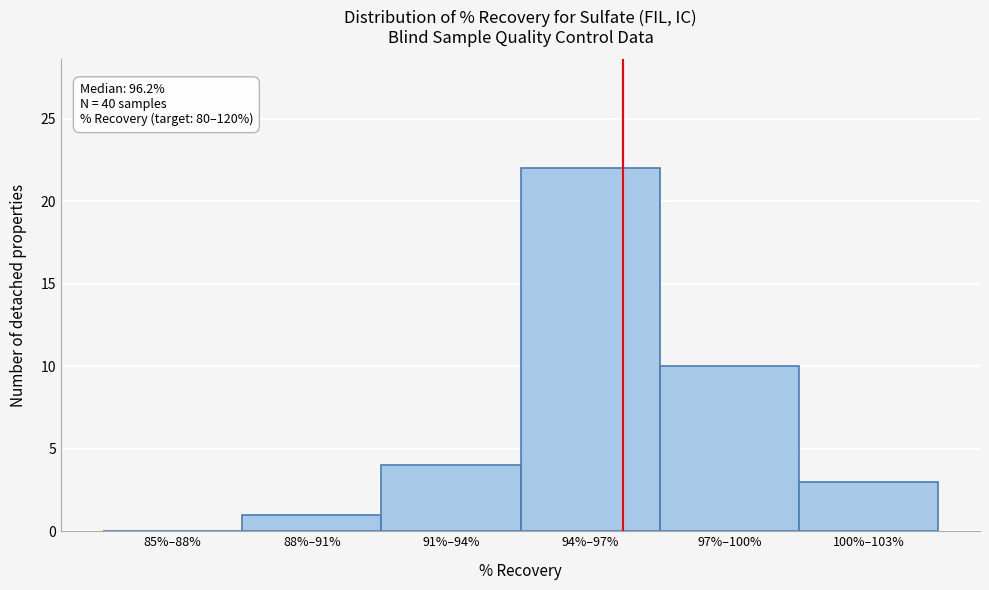

Reading left to right, extract all data points from this chart.

85%–88%=0	88%–91%=1	91%–94%=4	94%–97%=22	97%–100%=10	100%–103%=3